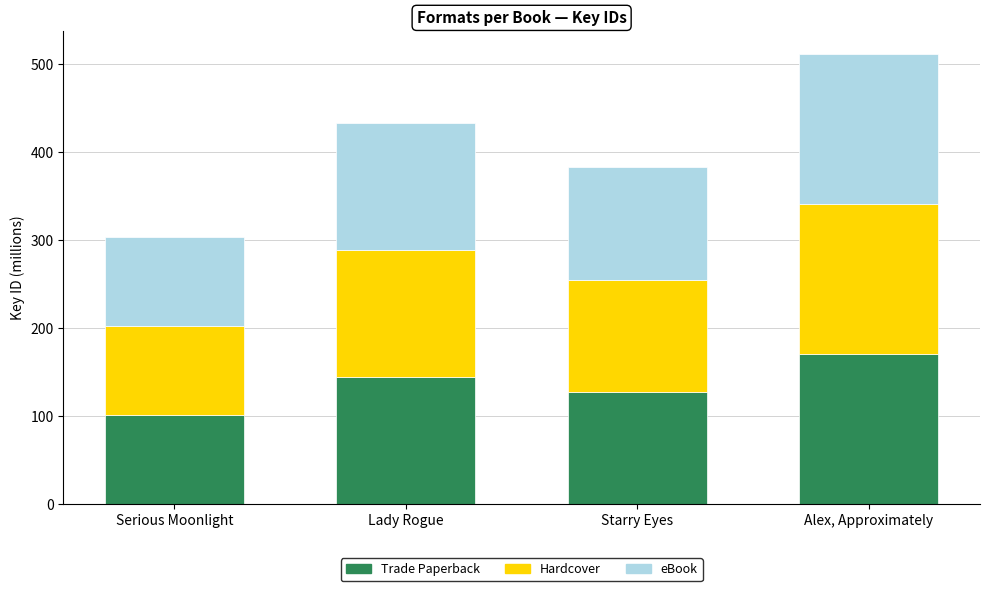

What is the sum of all Trade Paperback values?

544.0